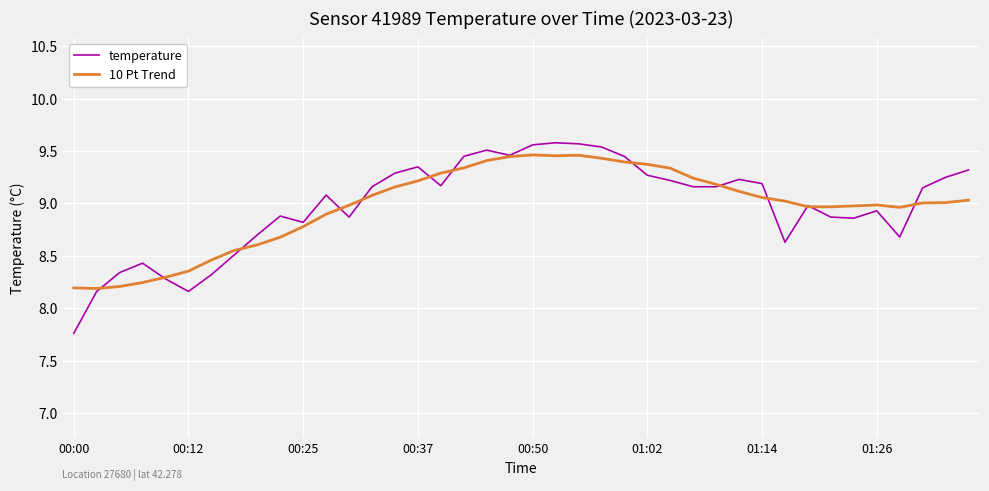

Which series has the largest range (max minus min)?

temperature